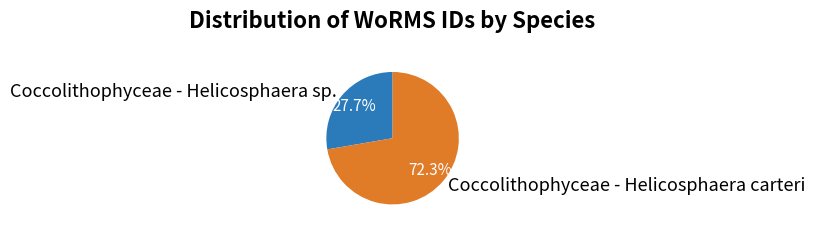

Which slice is the largest?

Coccolithophyceae - Helicosphaera carteri